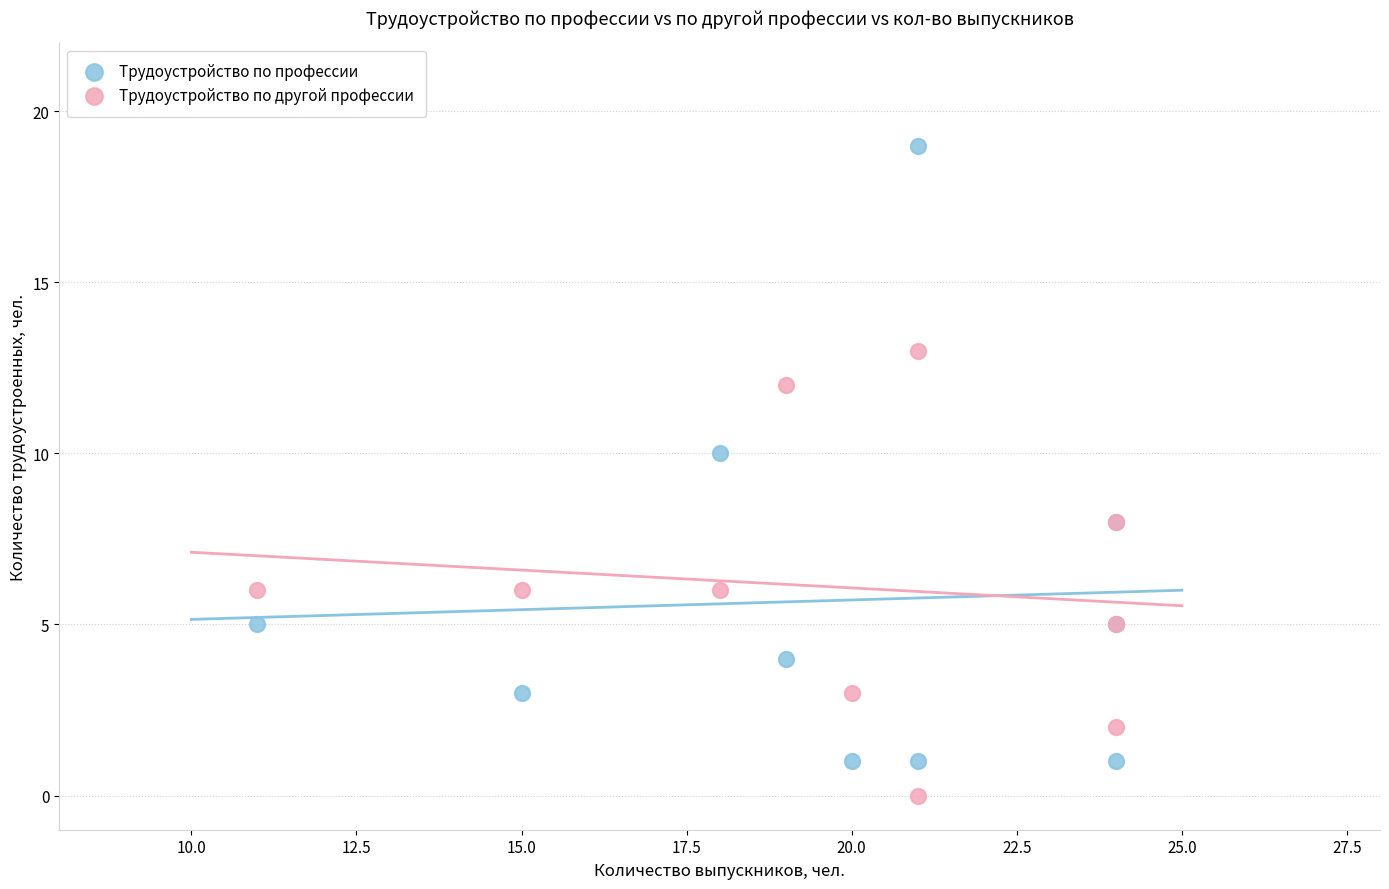

What are all the series names shown in the legend?

Трудоустройство по профессии, Трудоустройство по другой профессии